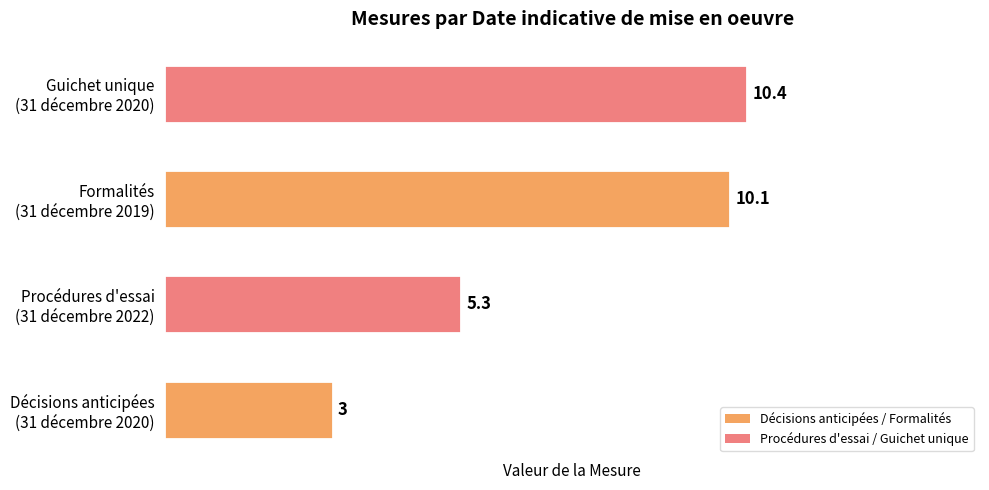

How many values are below 10?

2